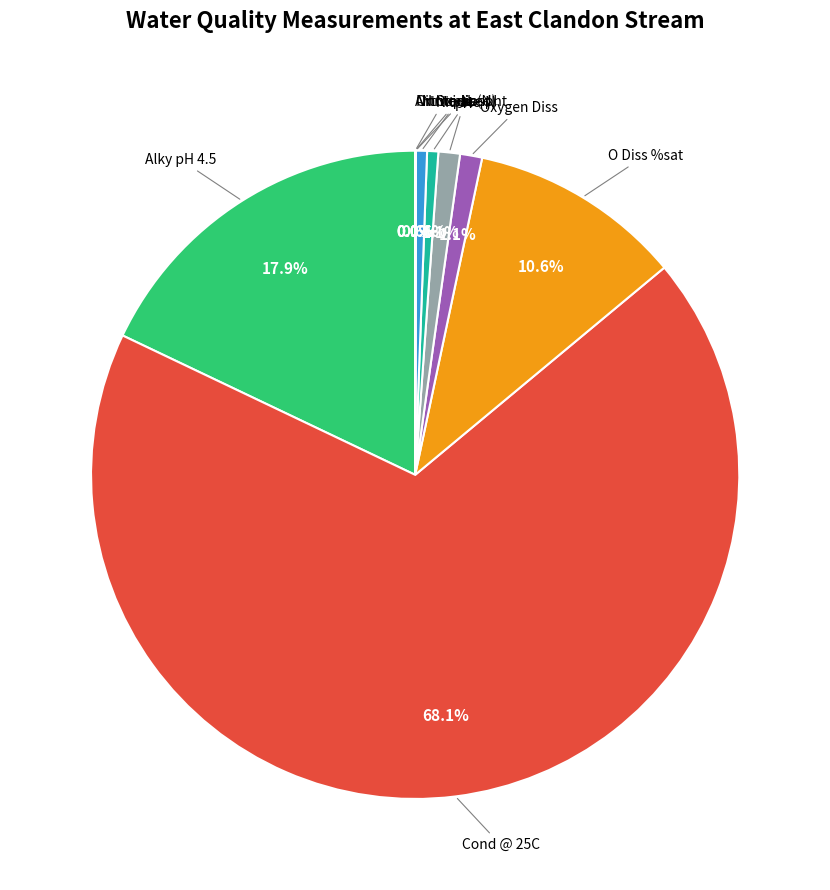

To the nearest percent, what percentage of the pie is N Oxidised?

1%